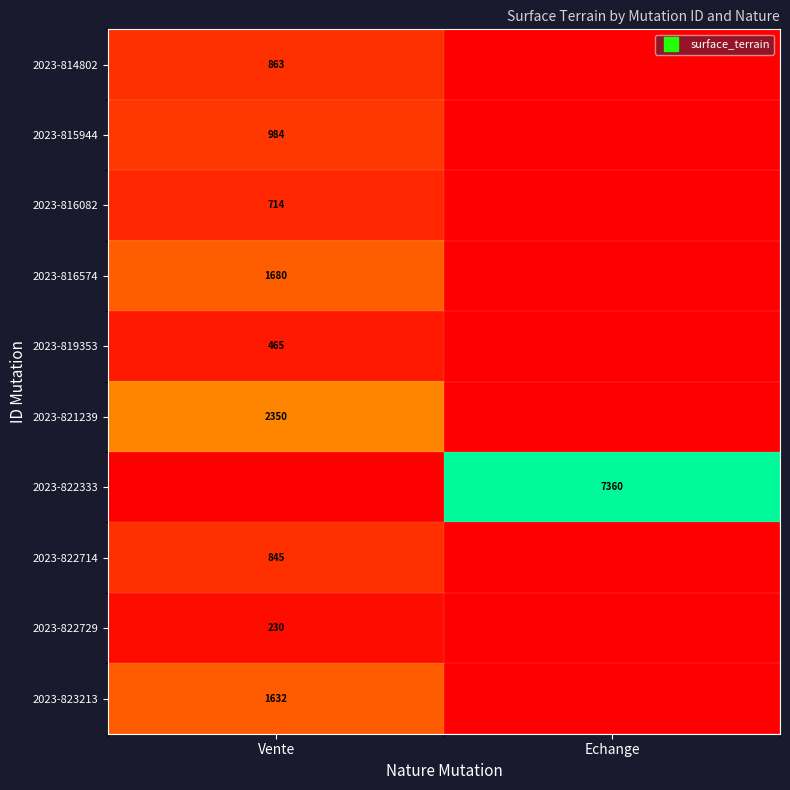

Which series has the widest spread of values?

2023-822333